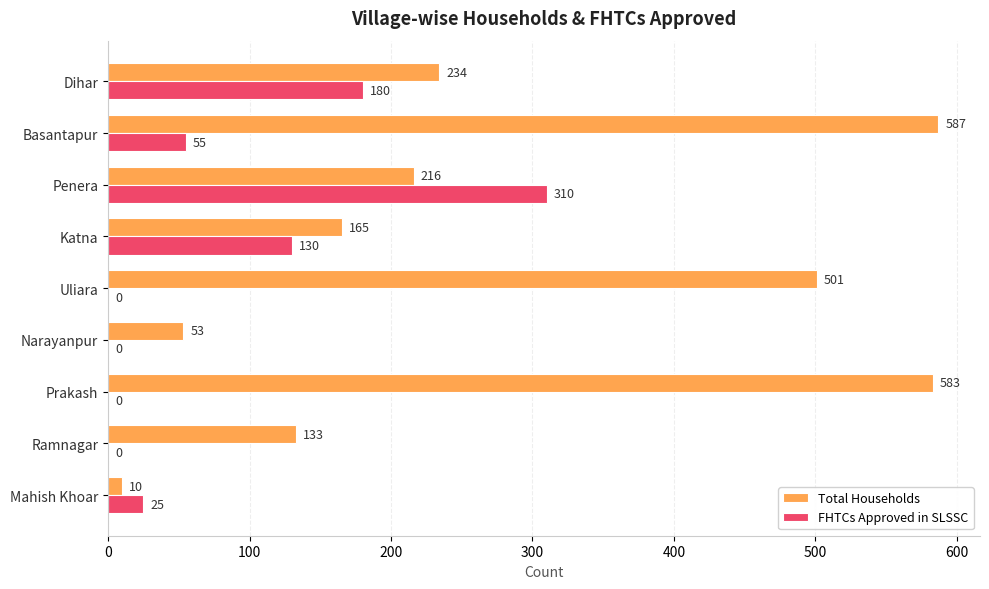

Which series changed the most between Narayanpur and Dihar?

Total Households